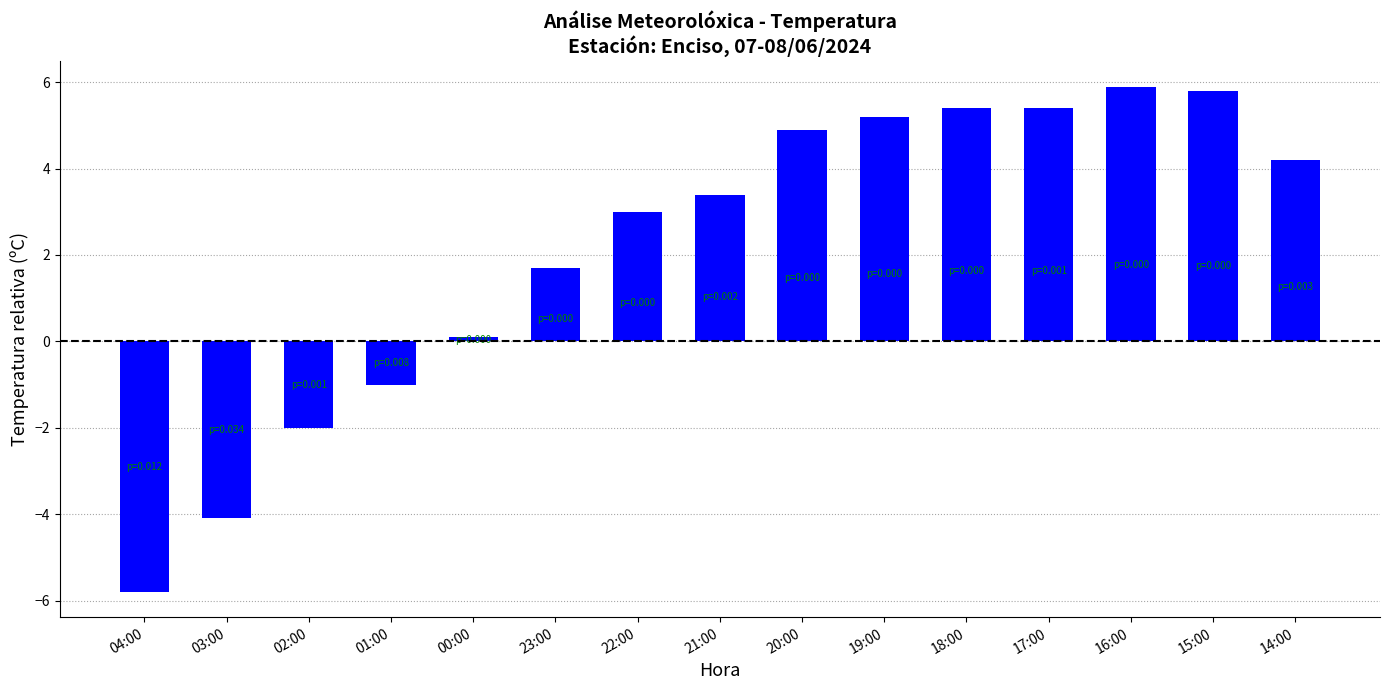

What is the minimum value shown in the chart?

-5.8